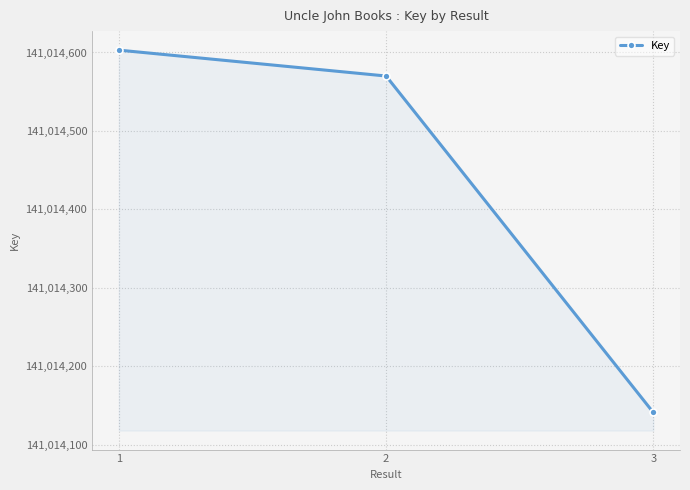

What is the average value?

141014438